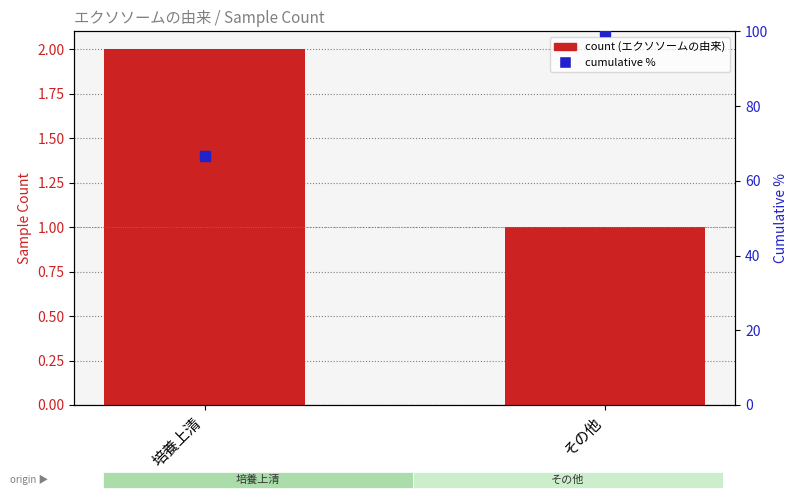

At how many categories does at least one series exceed 91?

1